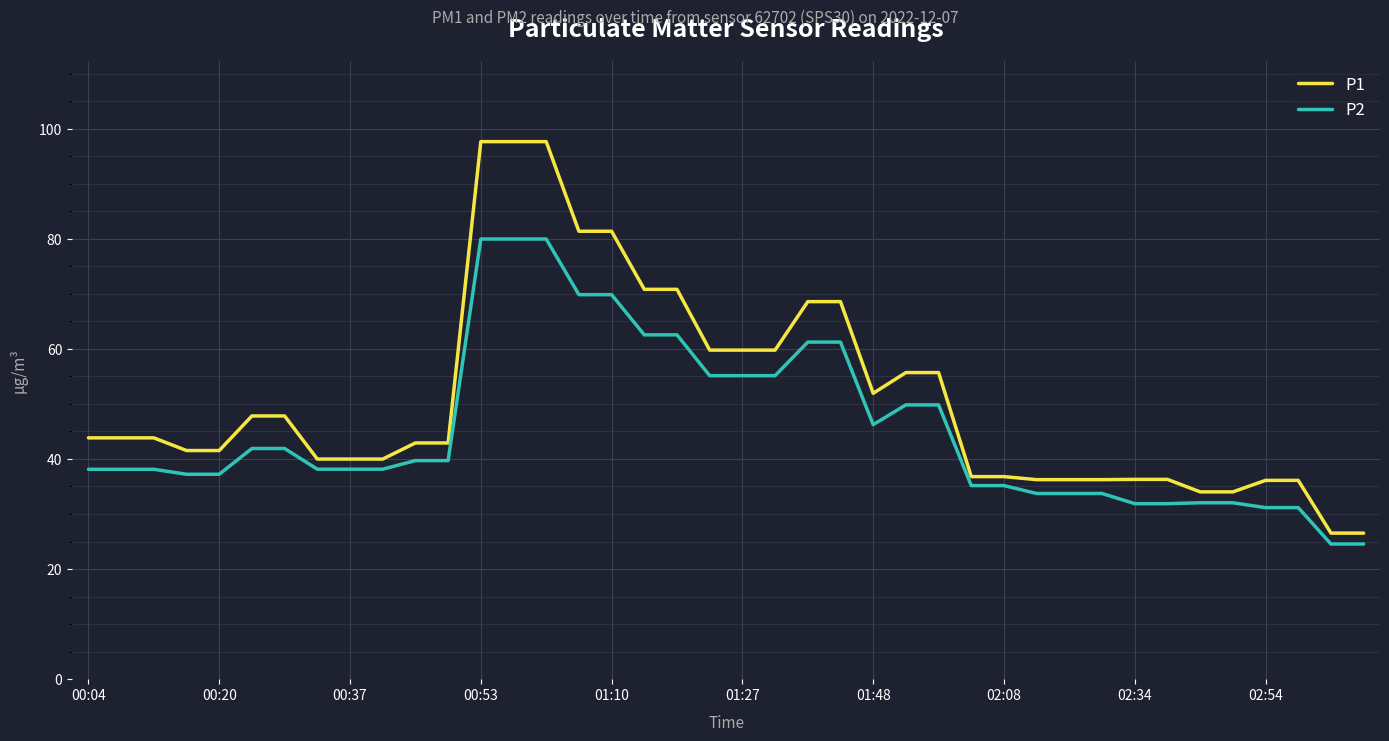

Which series has the widest spread of values?

P1